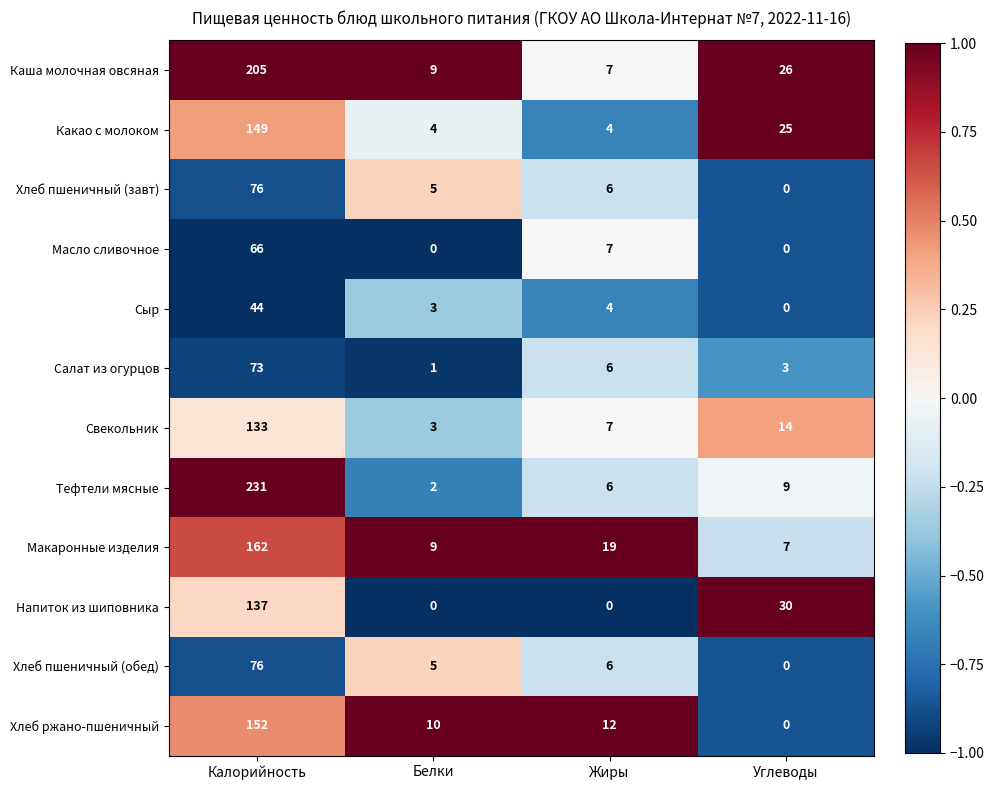

How many data points in Какао с молоком are less than 25?

2